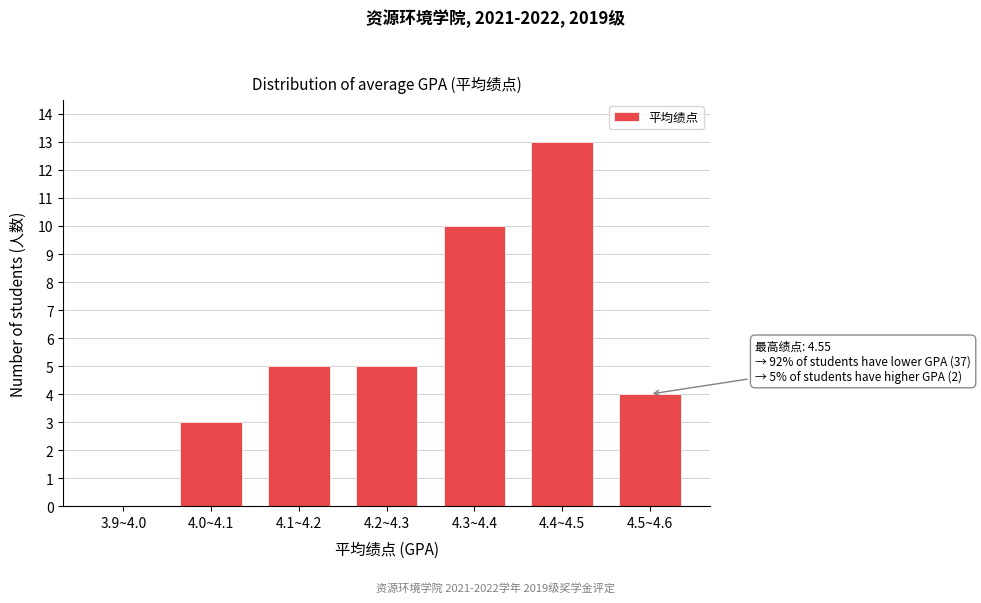

Reading left to right, what are all the values shown in this chart?

3.9~4.0=0	4.0~4.1=3	4.1~4.2=5	4.2~4.3=5	4.3~4.4=10	4.4~4.5=13	4.5~4.6=4